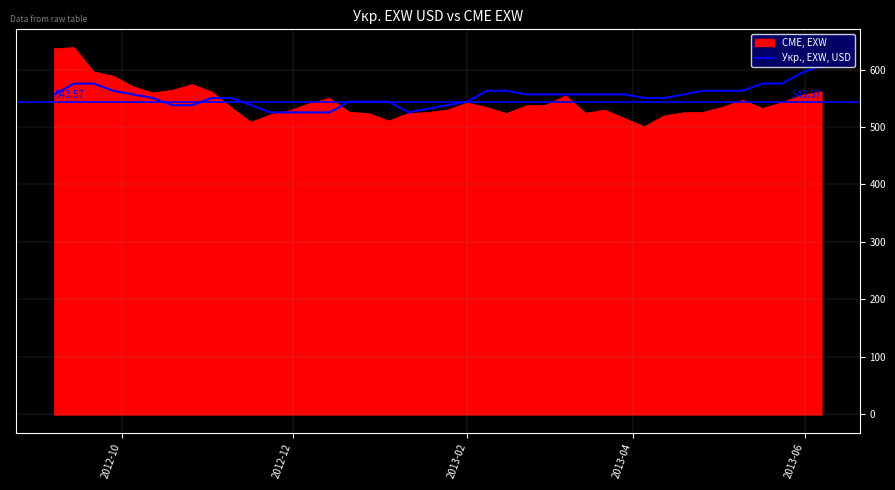

Which series has the widest spread of values?

CME, EXW